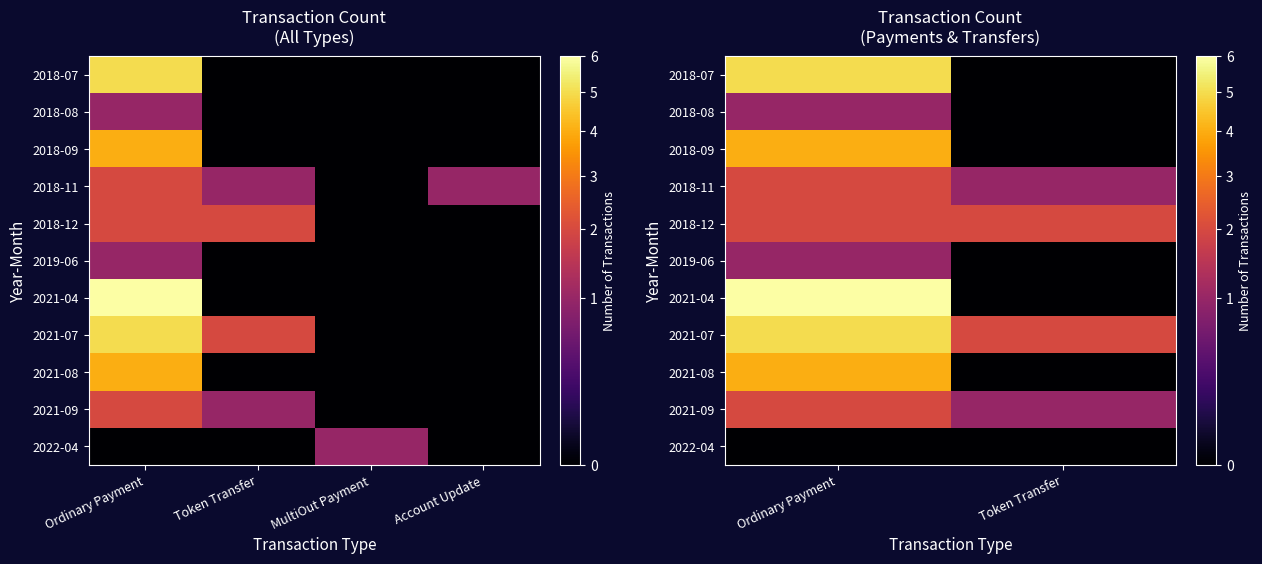

How many positive values does the 2018-07 series have?

1